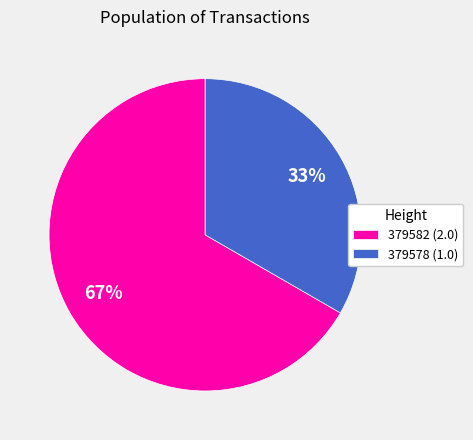

How many segments does this pie chart have?

2